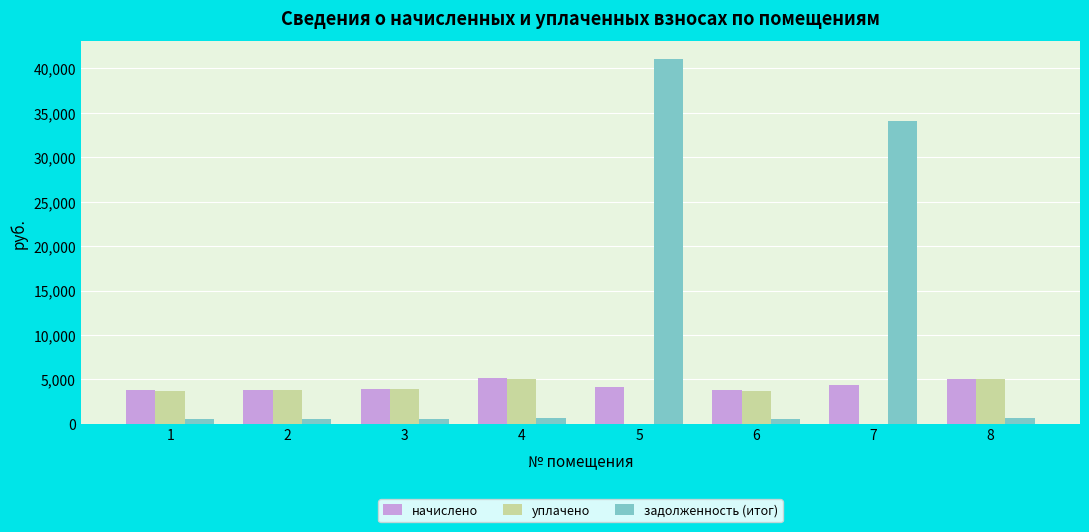

How many categories are shown in the chart?

8